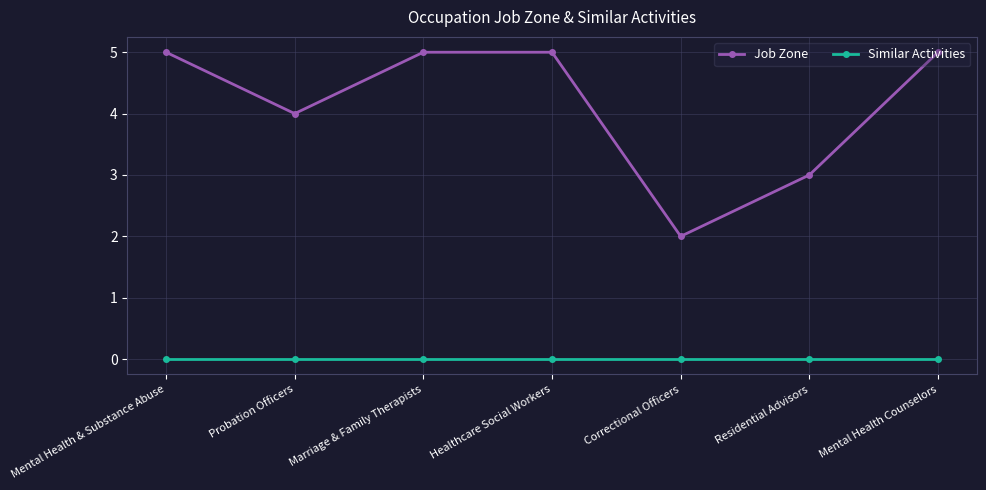

Reading left to right, list all the values displayed in this chart.

Job Zone: 5	4	5	5	2	3	5
Similar Activities: 0	0	0	0	0	0	0